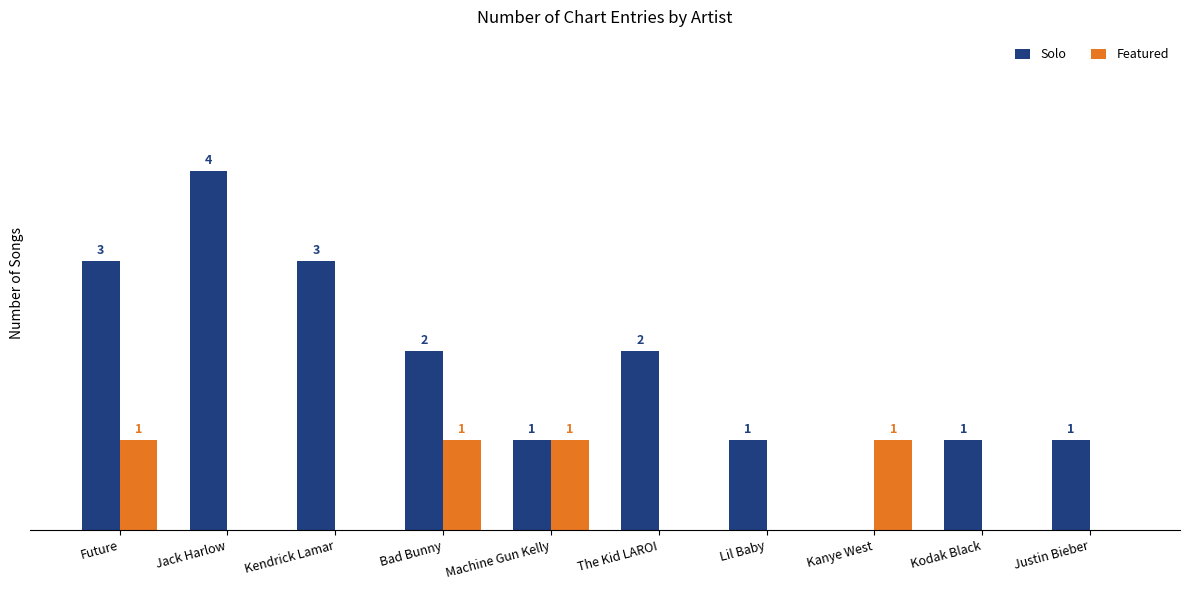

At which label does Solo first exceed 2?

Future